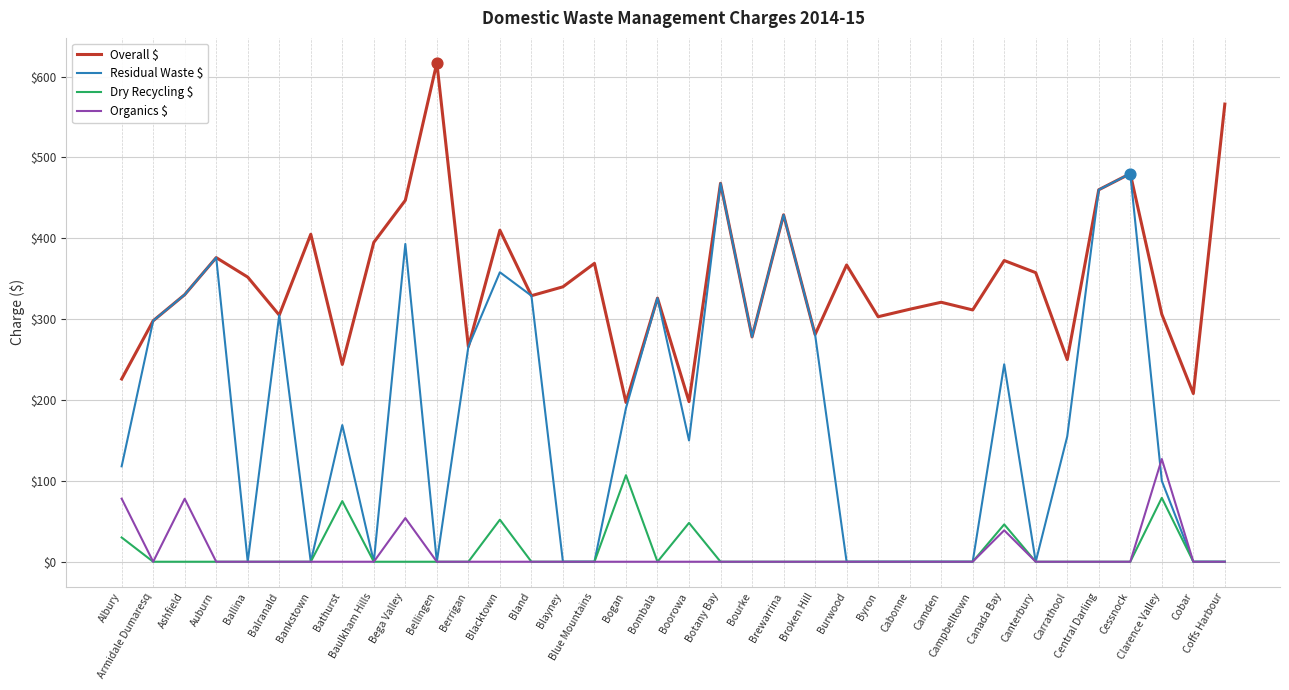

At which category is the sum across all series the highest?

Cessnock